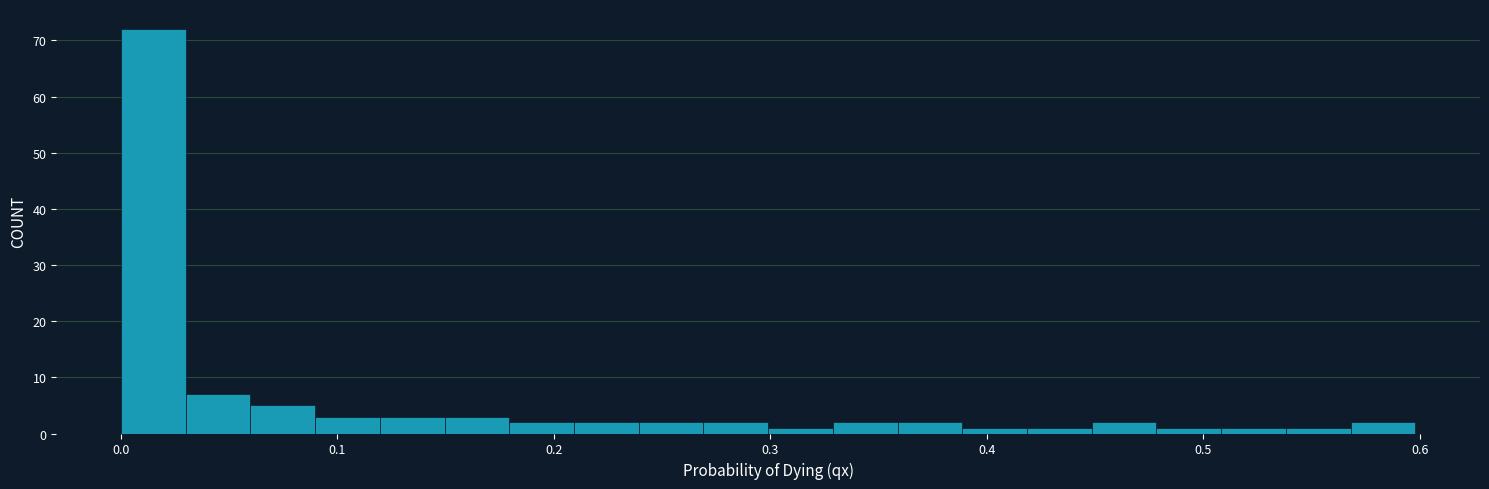

Around what value on the x-axis is the tallest bar? Give the approximate position of its centre, as read against the axis.

0.02